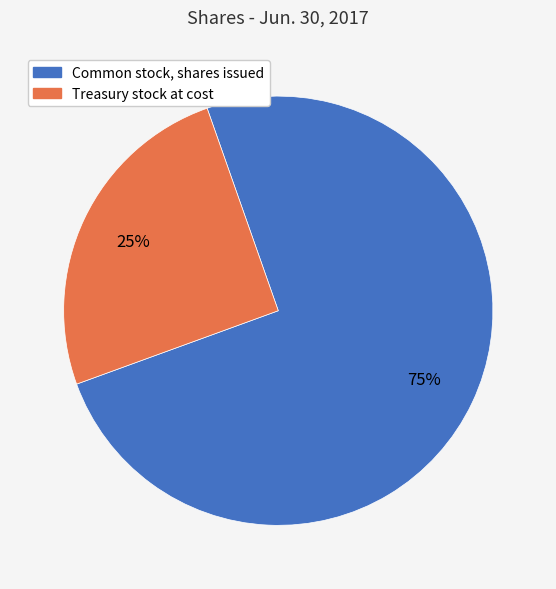

How many slices are in this pie chart?

2